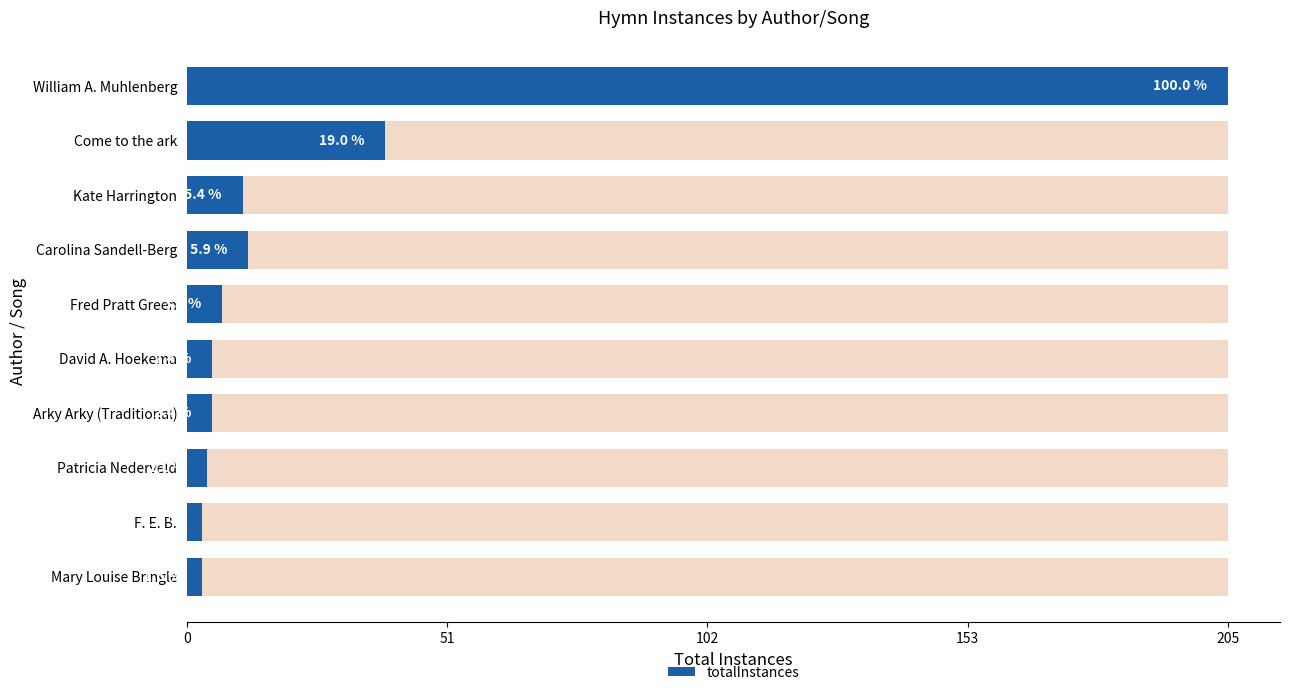

Reading left to right, what are all the values shown in this chart?

205	39	11	12	7	5	5	4	3	3